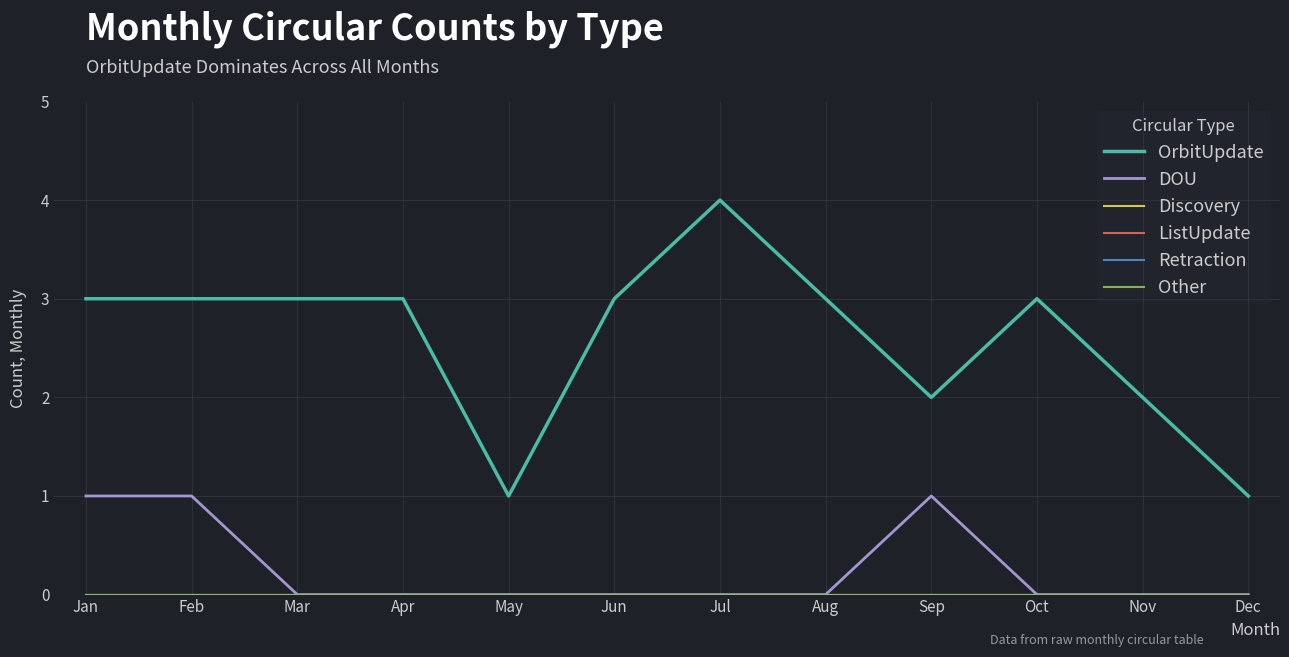

Reading right to left, transcribe all the data shown in this chart.

OrbitUpdate: 1	2	3	2	3	4	3	1	3	3	3	3
DOU: 0	0	0	1	0	0	0	0	0	0	1	1
Discovery: 0	0	0	0	0	0	0	0	0	0	0	0
ListUpdate: 0	0	0	0	0	0	0	0	0	0	0	0
Retraction: 0	0	0	0	0	0	0	0	0	0	0	0
Other: 0	0	0	0	0	0	0	0	0	0	0	0